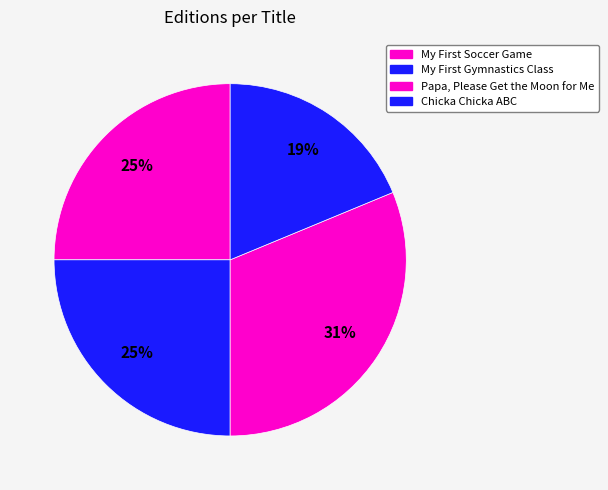

How many slices are in this pie chart?

4